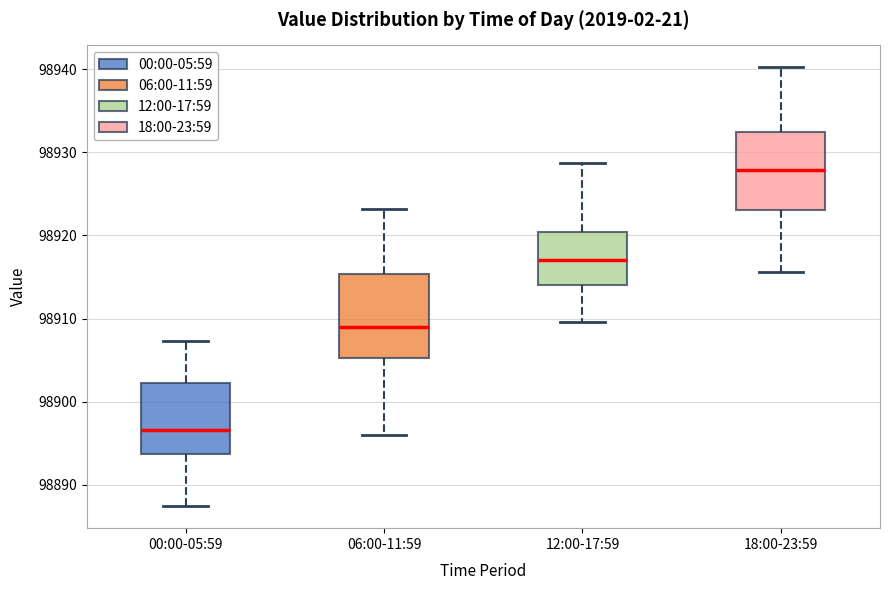

Reading left to right, transcribe this box plot: for each box, give where its median line is, the range the box spans, and where its two whiskers end, as read against the y-axis. The values are not printed on the chart, so give them approximately, as read against the axis.

00:00-05:59: median 98897, box 98894 to 98902, whiskers 98887 to 98907
06:00-11:59: median 98909, box 98905 to 98915, whiskers 98896 to 98923
12:00-17:59: median 98917, box 98914 to 98920, whiskers 98910 to 98929
18:00-23:59: median 98928, box 98923 to 98932, whiskers 98916 to 98940